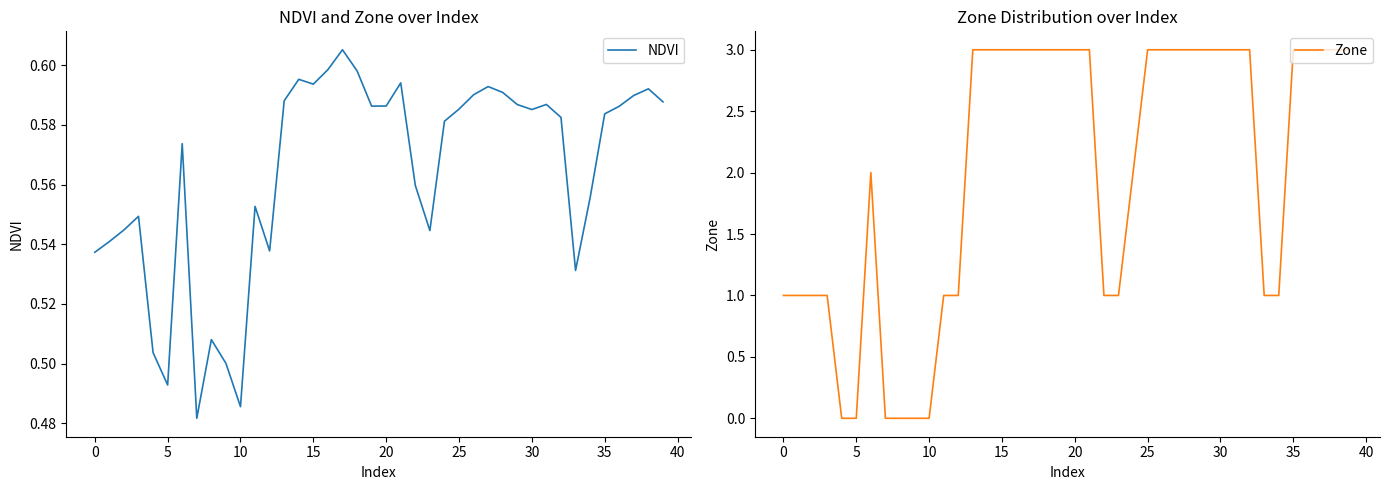

What is the label of the 9th point from the right?

31